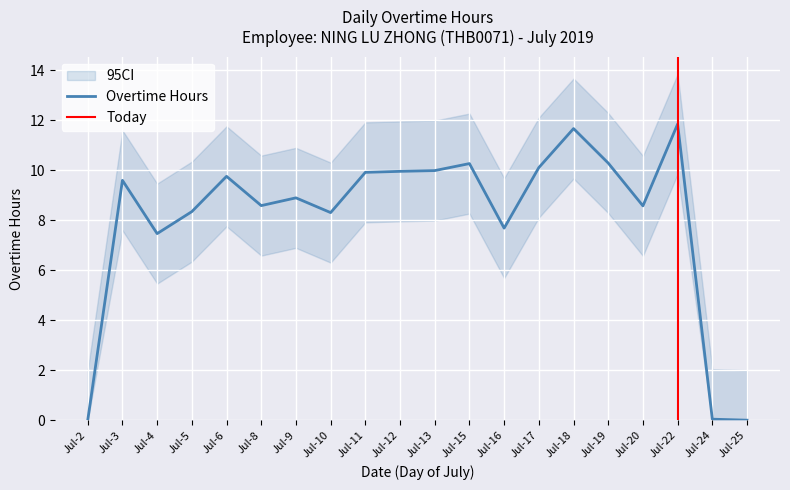

Is the value of Overtime Hours at 24 greater than the value of CI_lower at 16?

No